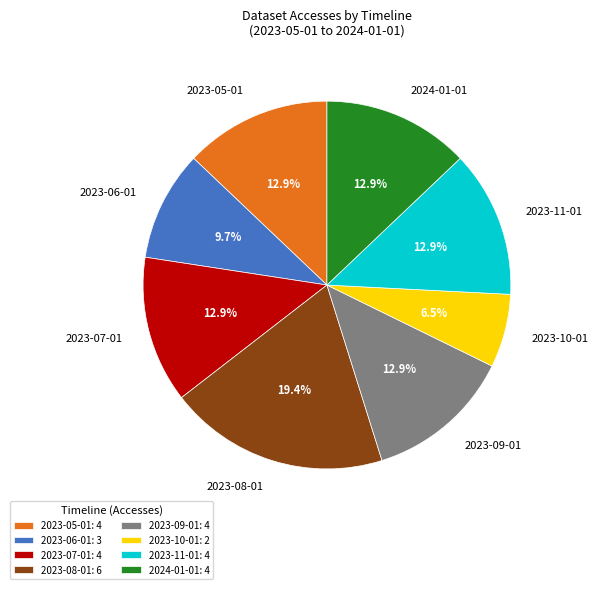

How much of the chart is everything except 2023-08-01?

80.6%